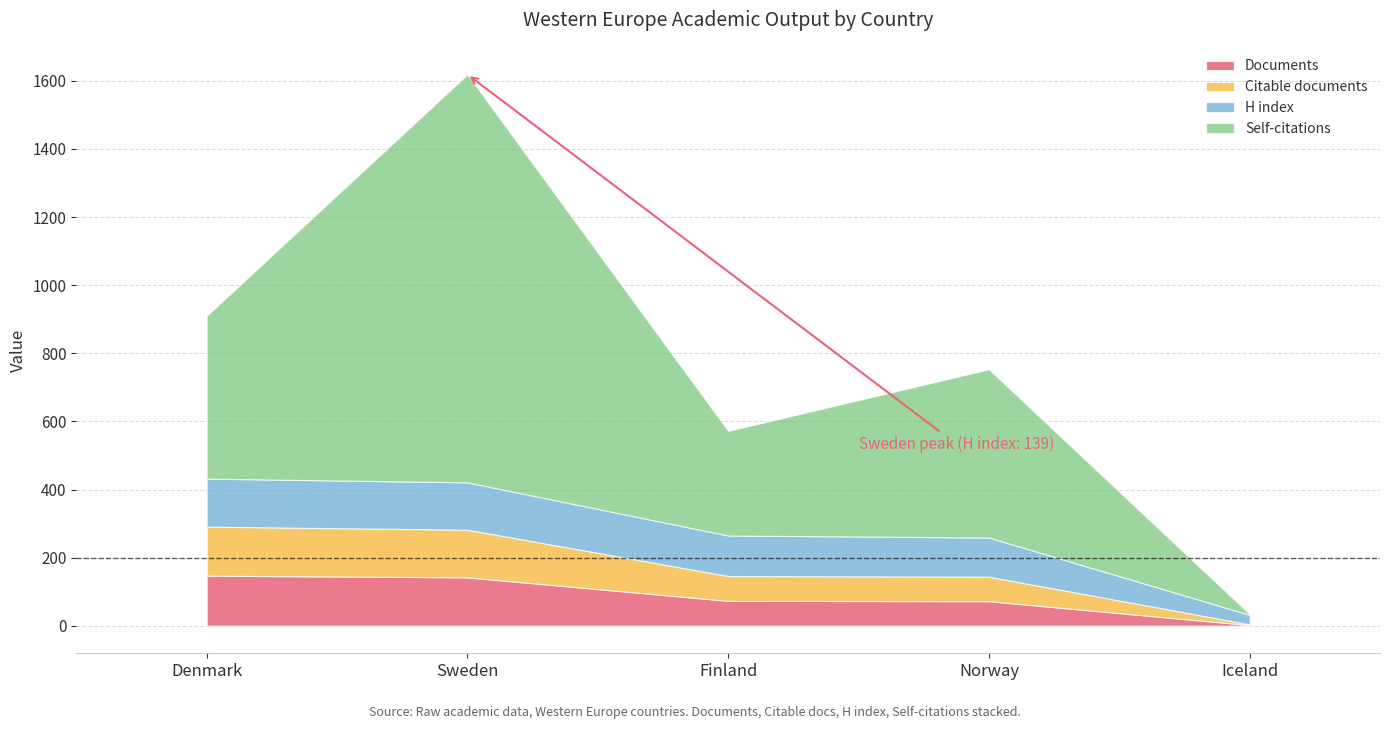

What is the total value across all series at Norway?

753